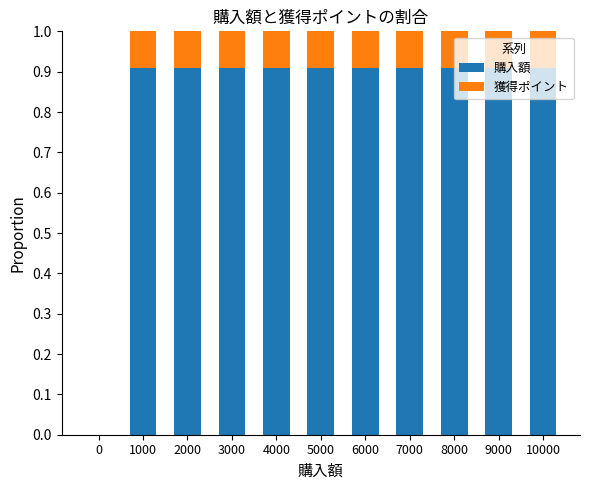

Is it true that 購入額 equals 0.9 at 6000?

True